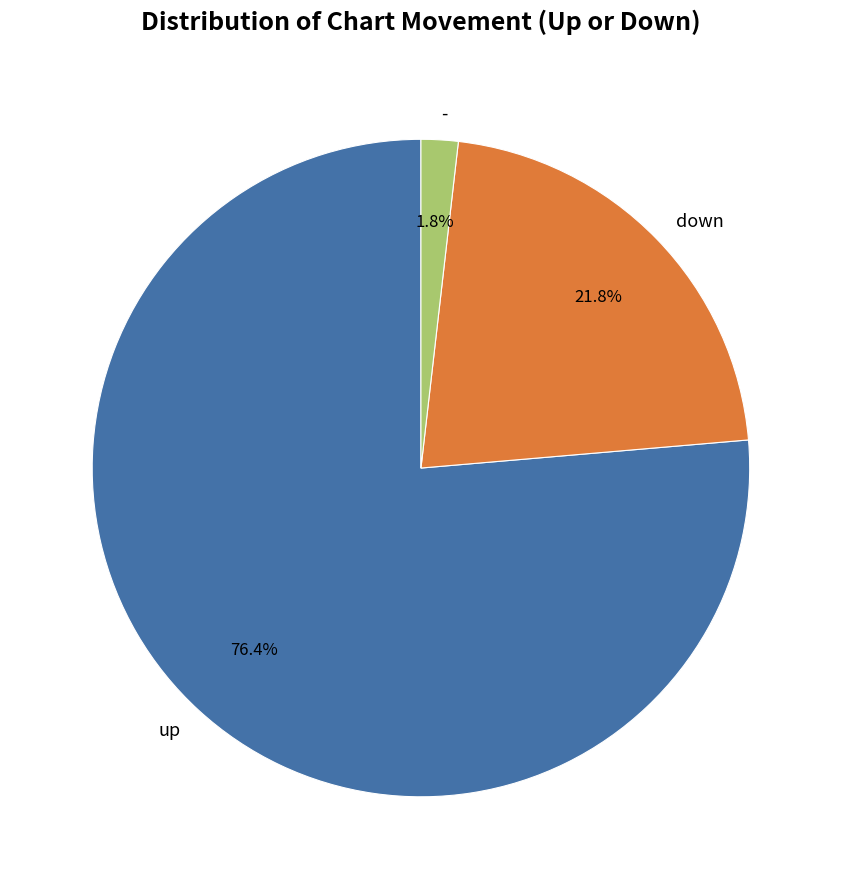

Does - account for over 50% of the chart?

No